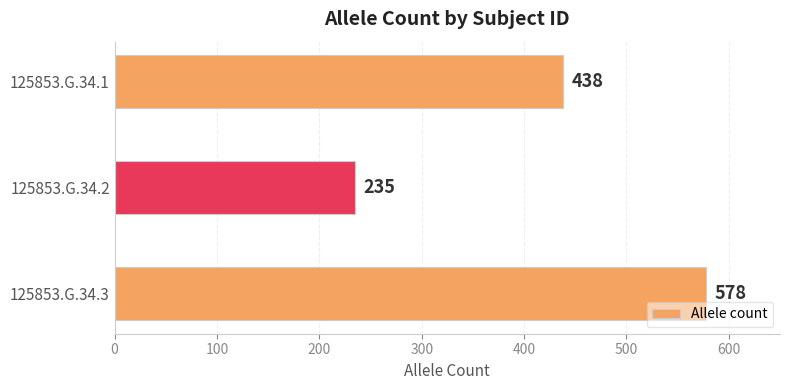

What is the approximate value at 125853.G.34.2, to the nearest 10?

240